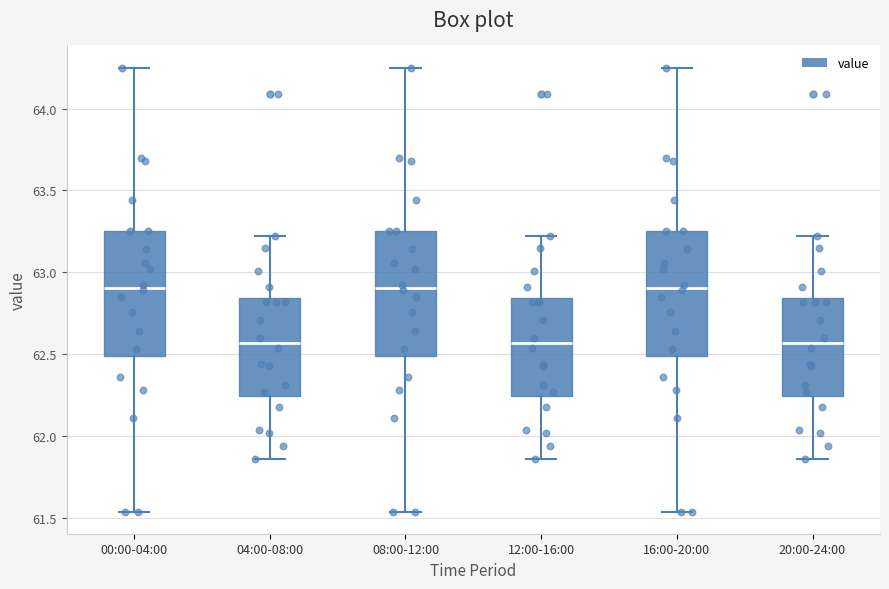

Where is the lower edge of the box for 12:00-16:00 on the y-axis? The values are not printed on the chart, so give them approximately, as read against the axis.

62.25